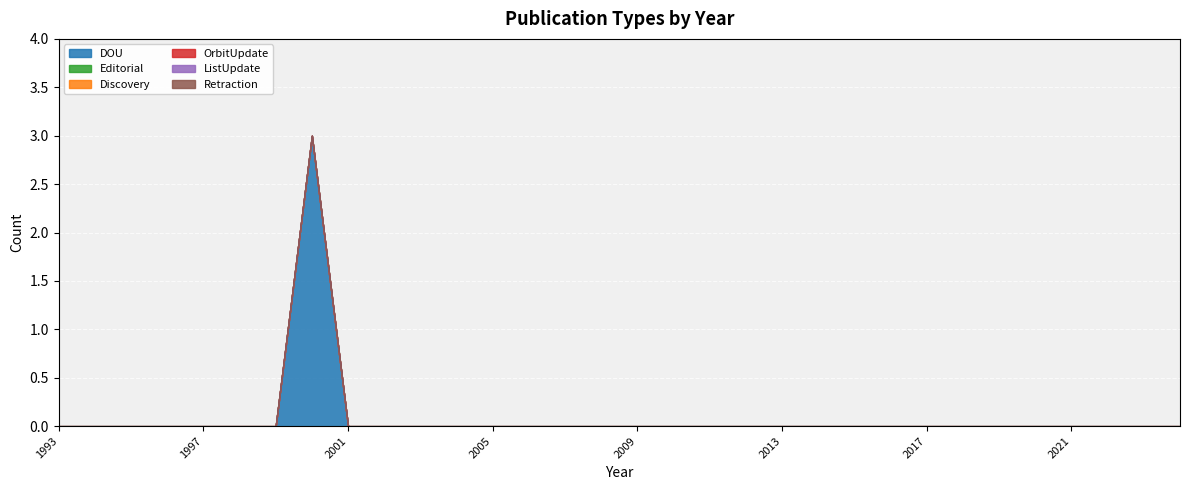

True or false: OrbitUpdate and ListUpdate cross at least once.

False